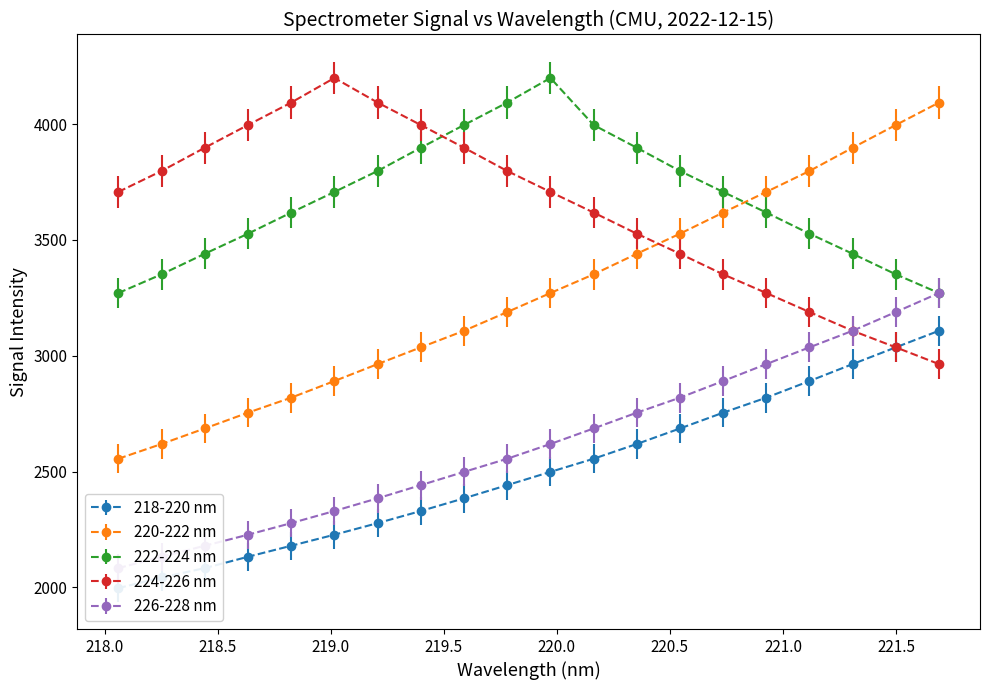

What is the lowest value of the 218-220 nm series?

1996.4